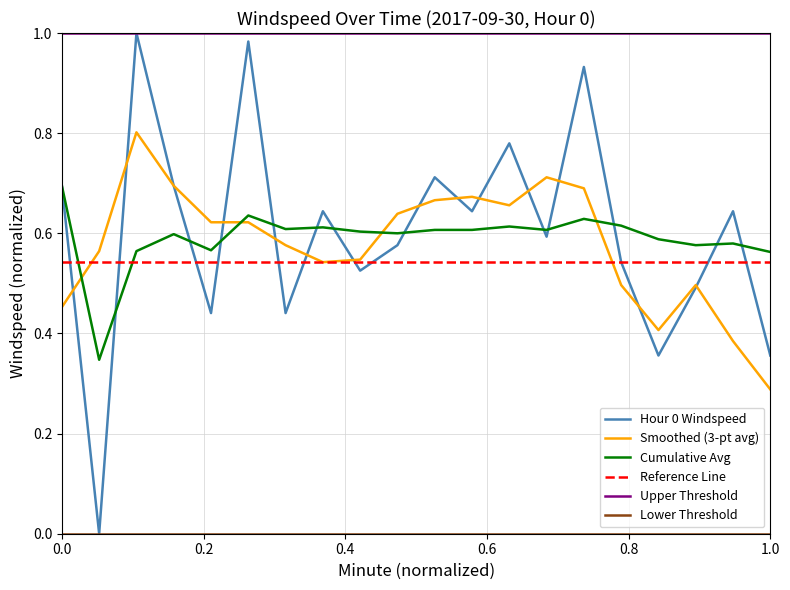

Which series has the largest total across all categories?

Upper Threshold